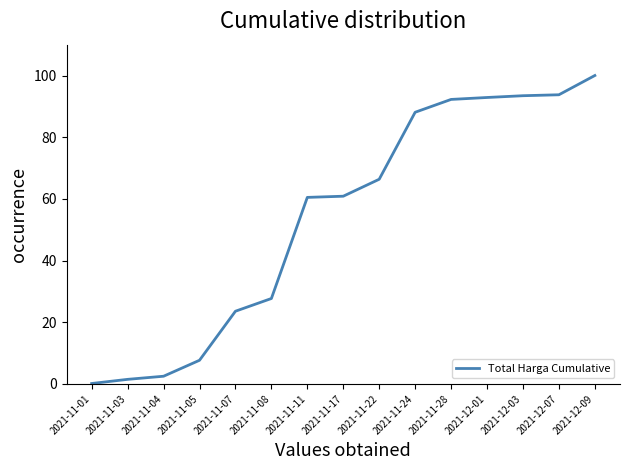

What is the maximum value shown in the chart?

100.0